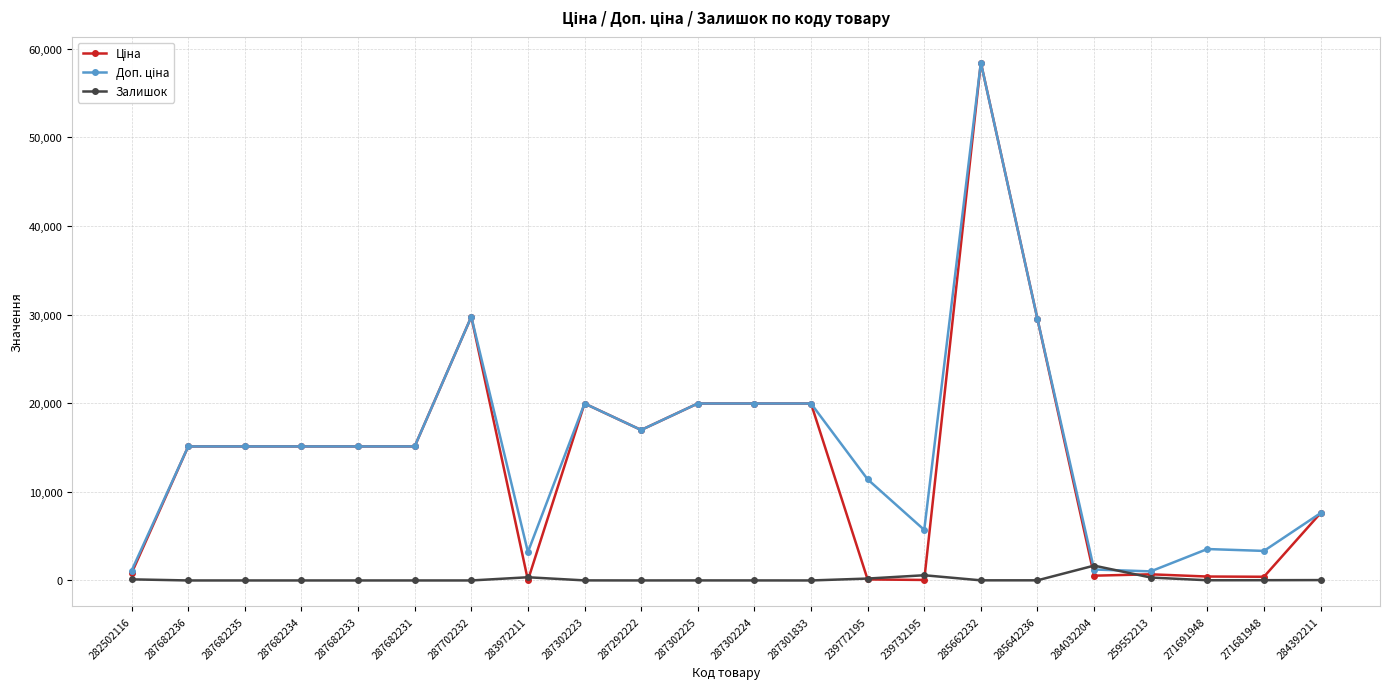

Which label corresponds to the largest value in the chart?

285662232